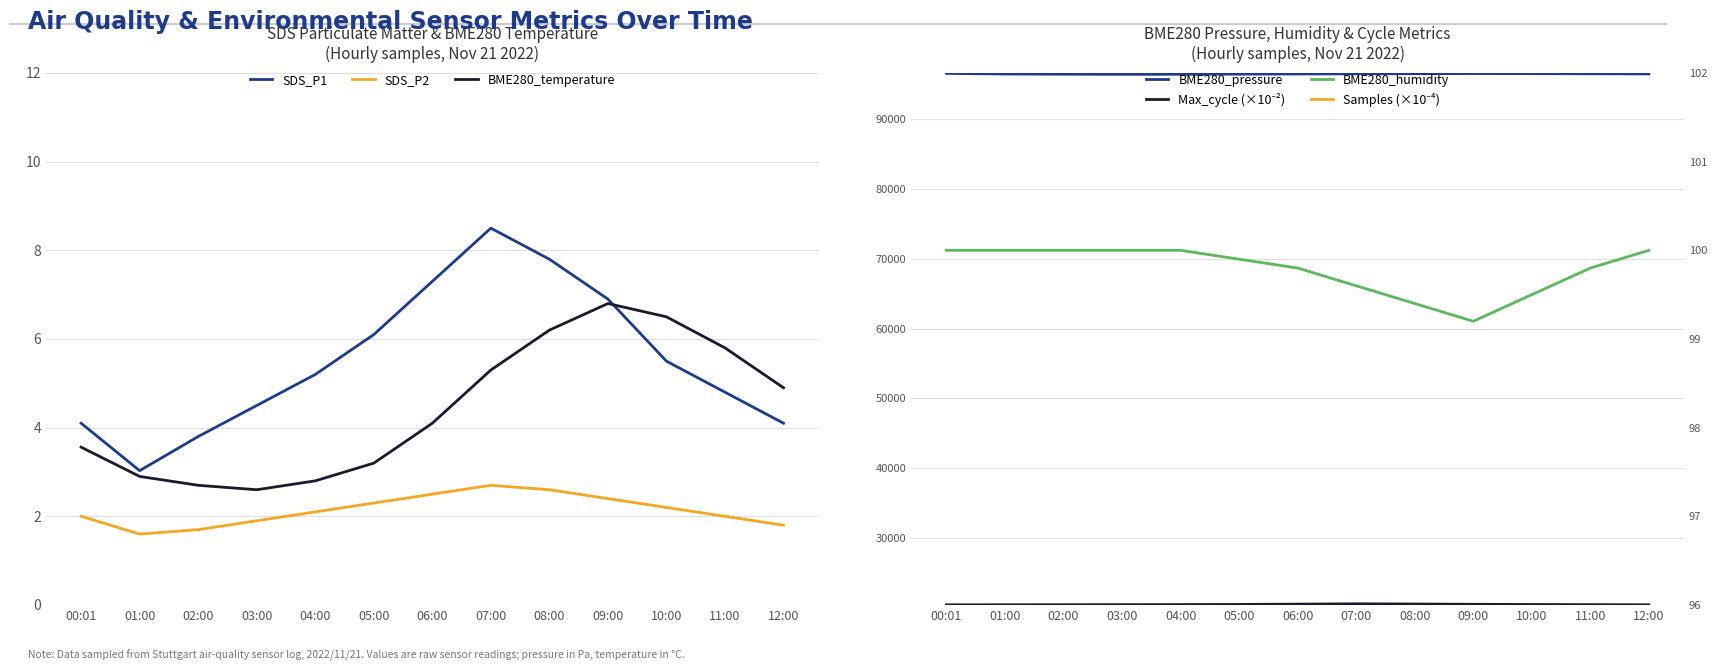

What is the sum of all BME280_humidity values?

1297.2